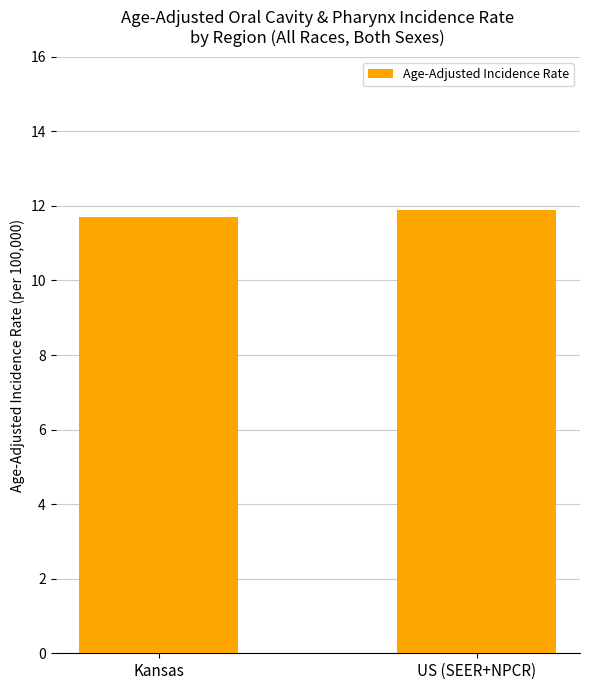

What is the change in value from Kansas to US (SEER+NPCR)?

+0.2